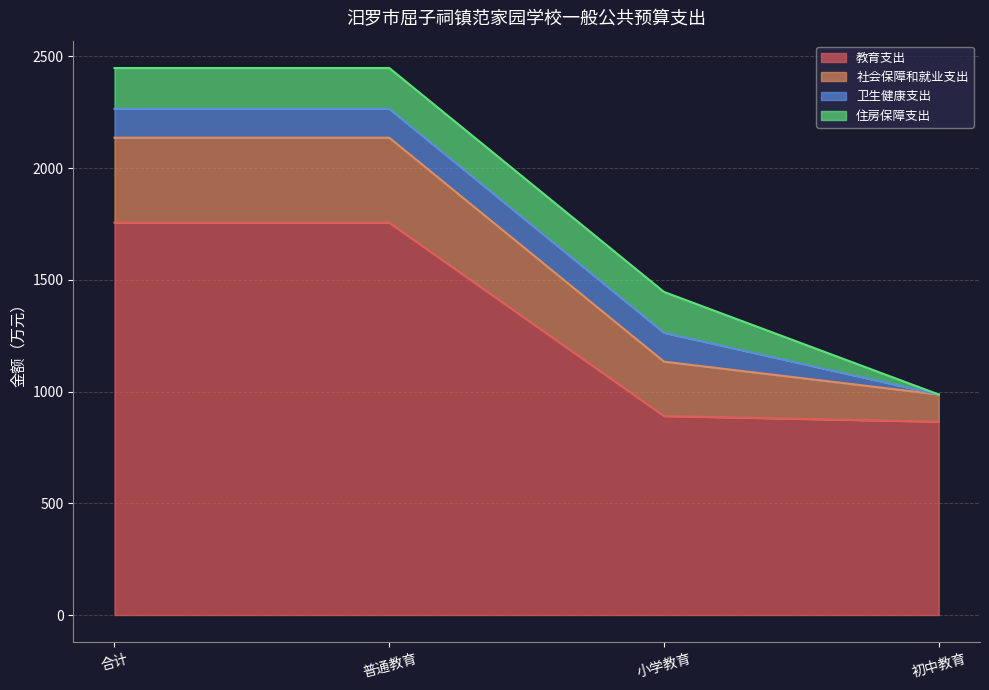

At which label is 教育支出 closest to 1310?

小学教育